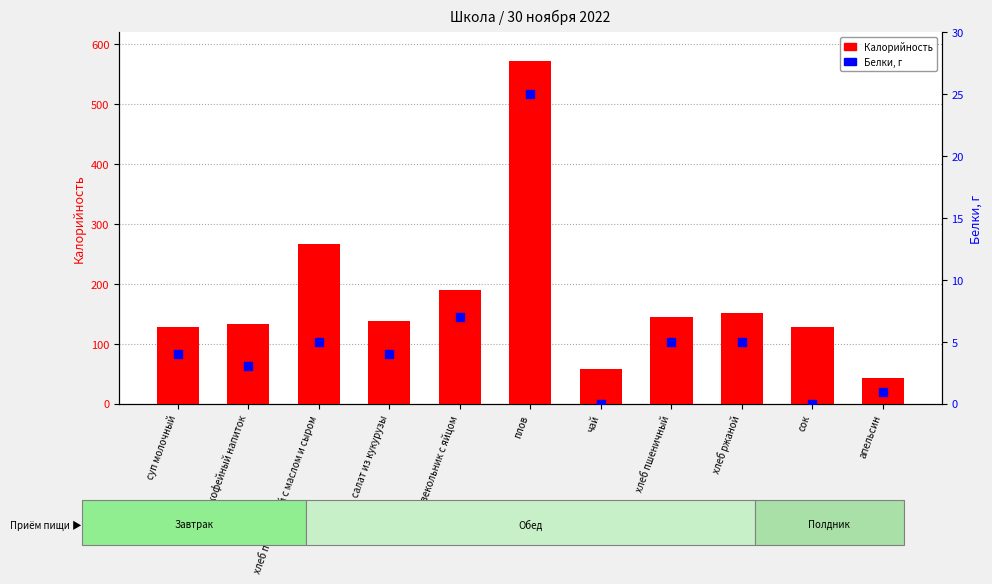

Is the value of Калорийность at плов greater than the value of Белки at суп молочный?

Yes